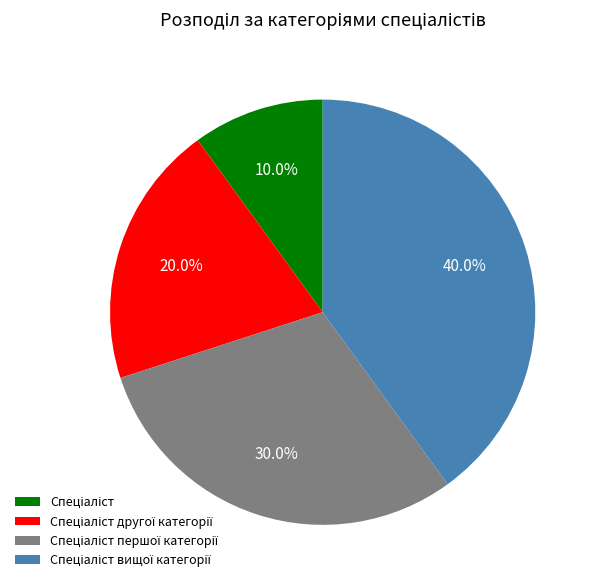

Is there any slice that represents more than half of the pie?

No